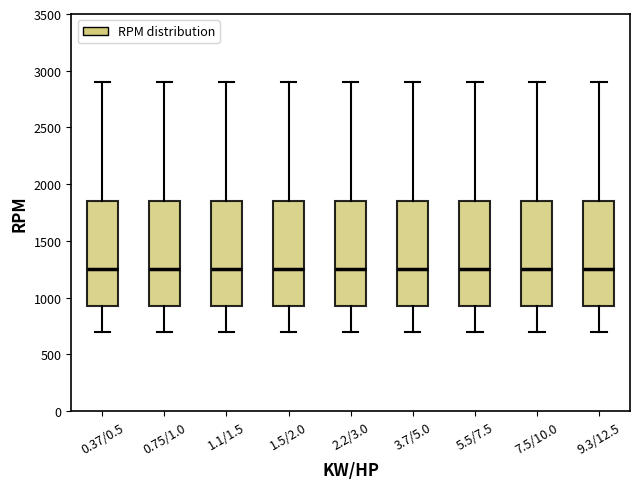

Reading left to right, transcribe this box plot: for each box, give where its median line is, the range the box spans, and where its two whiskers end, as read against the y-axis. The values are not printed on the chart, so give them approximately, as read against the axis.

0.37/0.5: median 1250, box 950 to 1850, whiskers 700 to 2900
0.75/1.0: median 1250, box 950 to 1850, whiskers 700 to 2900
1.1/1.5: median 1250, box 950 to 1850, whiskers 700 to 2900
1.5/2.0: median 1250, box 950 to 1850, whiskers 700 to 2900
2.2/3.0: median 1250, box 950 to 1850, whiskers 700 to 2900
3.7/5.0: median 1250, box 950 to 1850, whiskers 700 to 2900
5.5/7.5: median 1250, box 950 to 1850, whiskers 700 to 2900
7.5/10.0: median 1250, box 950 to 1850, whiskers 700 to 2900
9.3/12.5: median 1250, box 950 to 1850, whiskers 700 to 2900